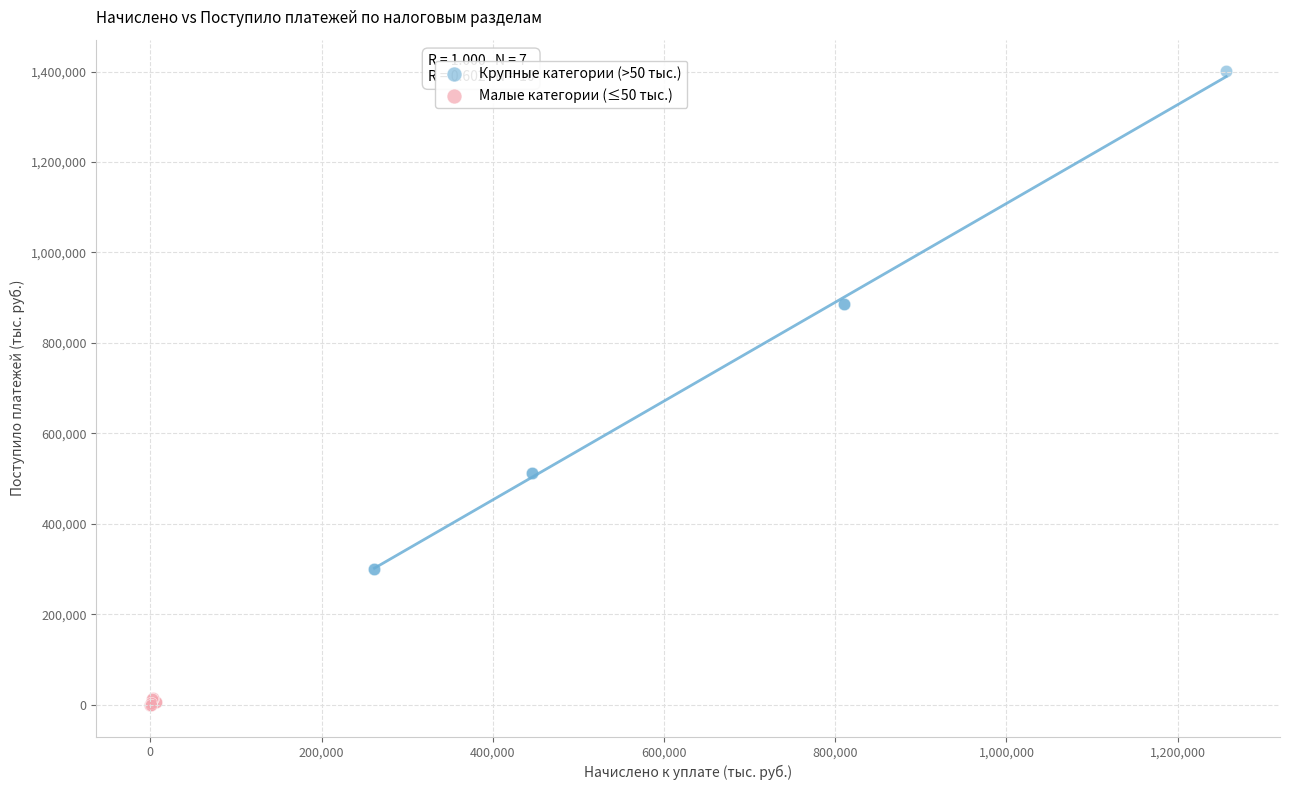

Which series contains the highest Y value?

Крупные категории (>50 тыс.)